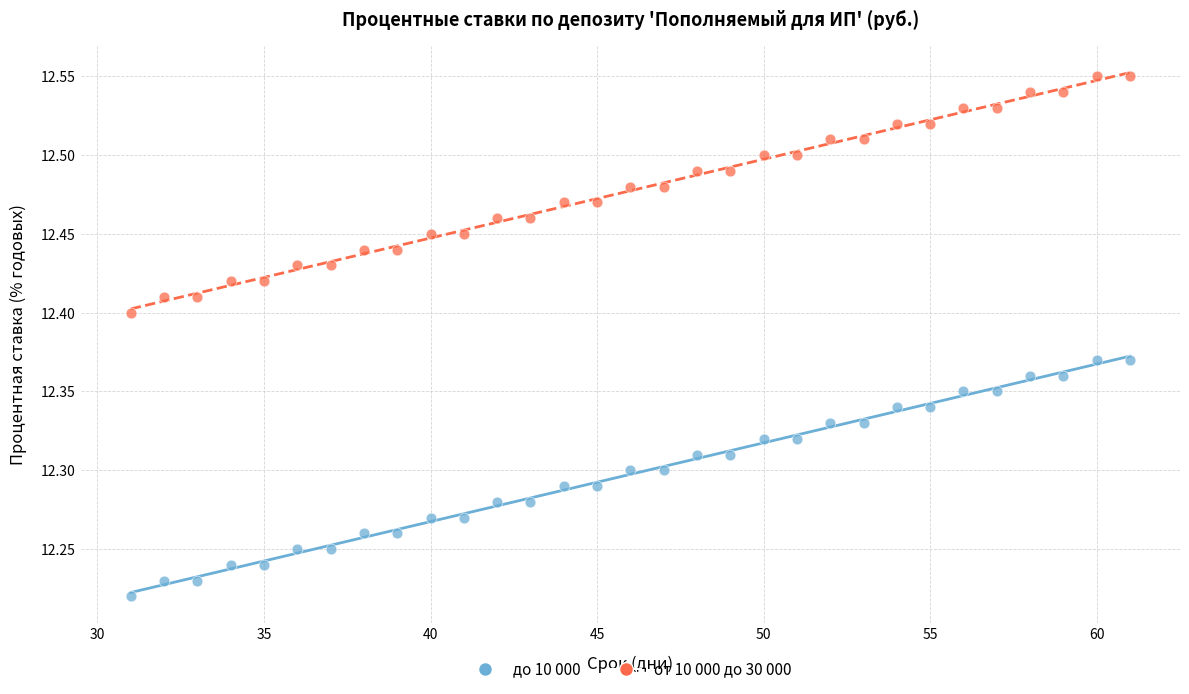

Across all data points, what is the range of Y values (max minus min)?

0.3